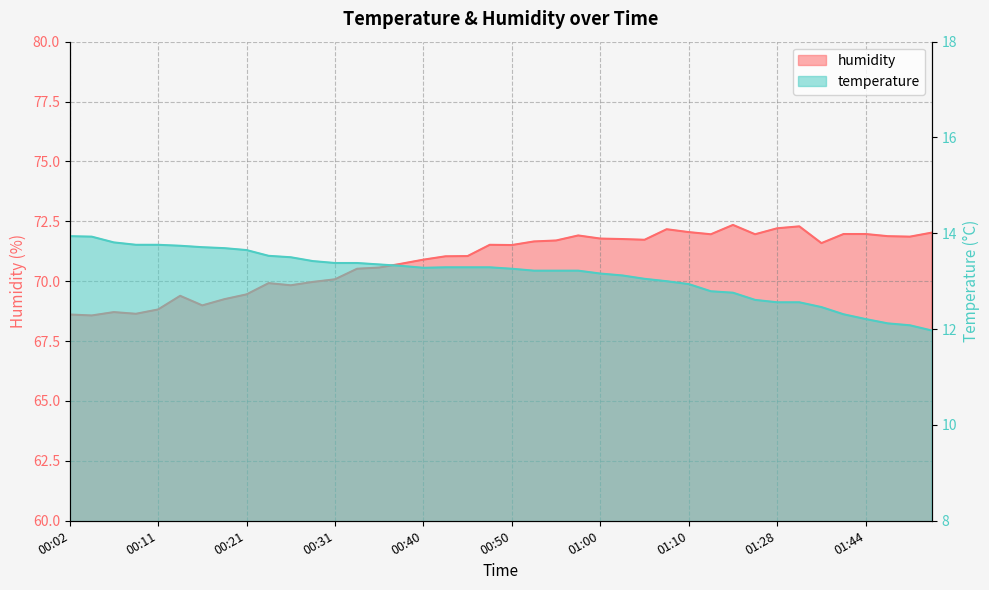

At which category does temperature reach its first local valley?

00:40